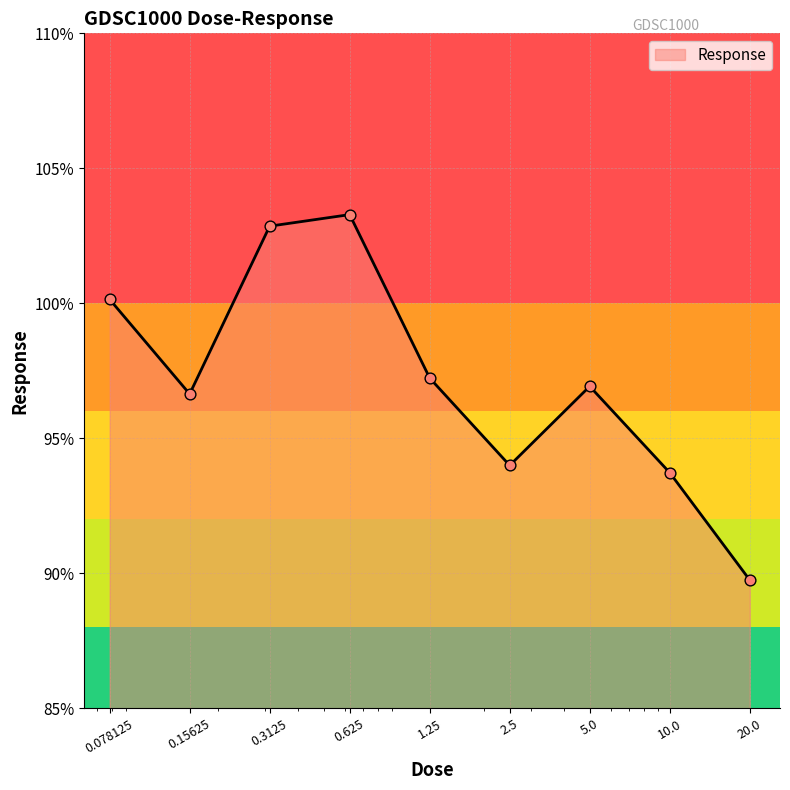

What is the difference between the maximum and minimum values?

13.5